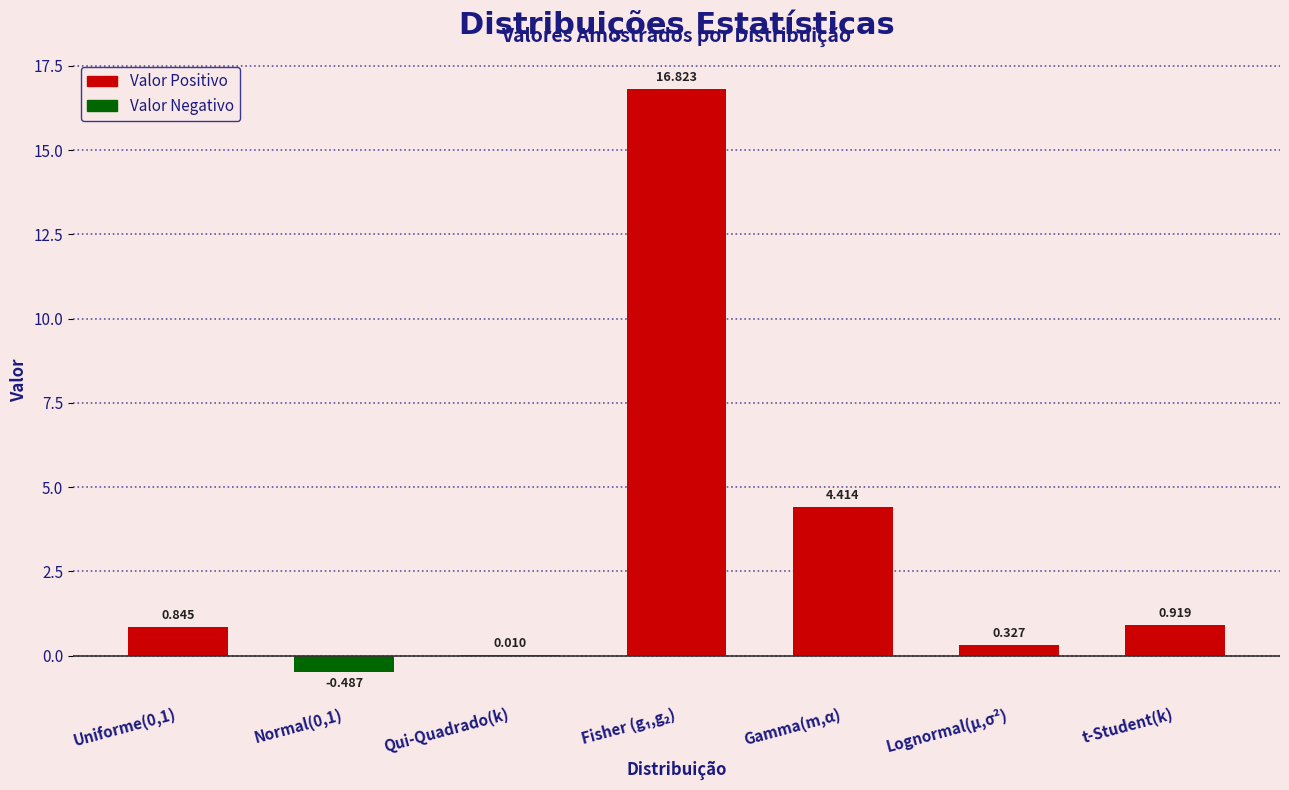

Between Normal(0,1) and Qui-Quadrado(k), which is larger?

Qui-Quadrado(k)